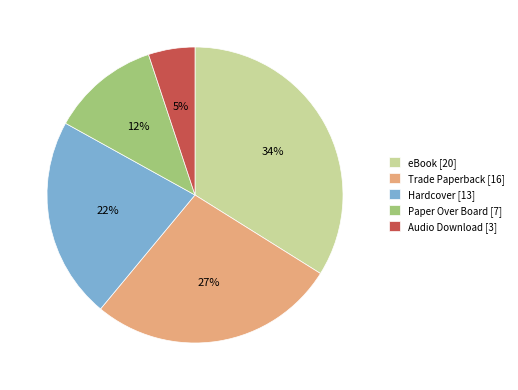

The Paper Over Board slice represents 12% of the pie. True or false?

True